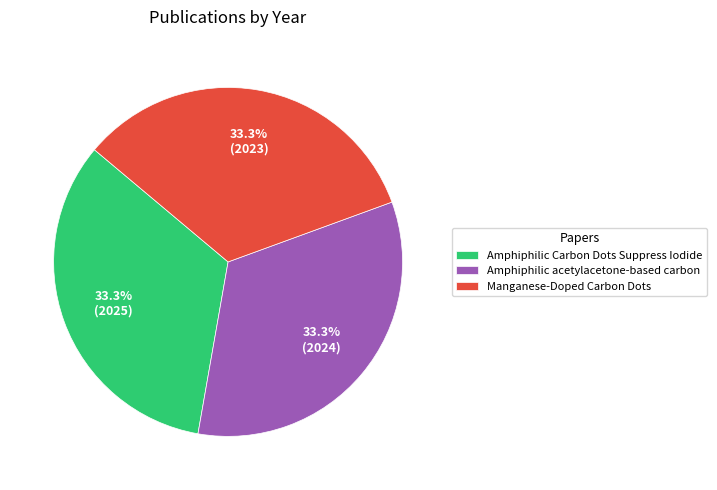

What is the ratio of the value at Amphiphilic Carbon Dots Suppress Iodide to the value at Manganese-Doped Carbon Dots?

1.0